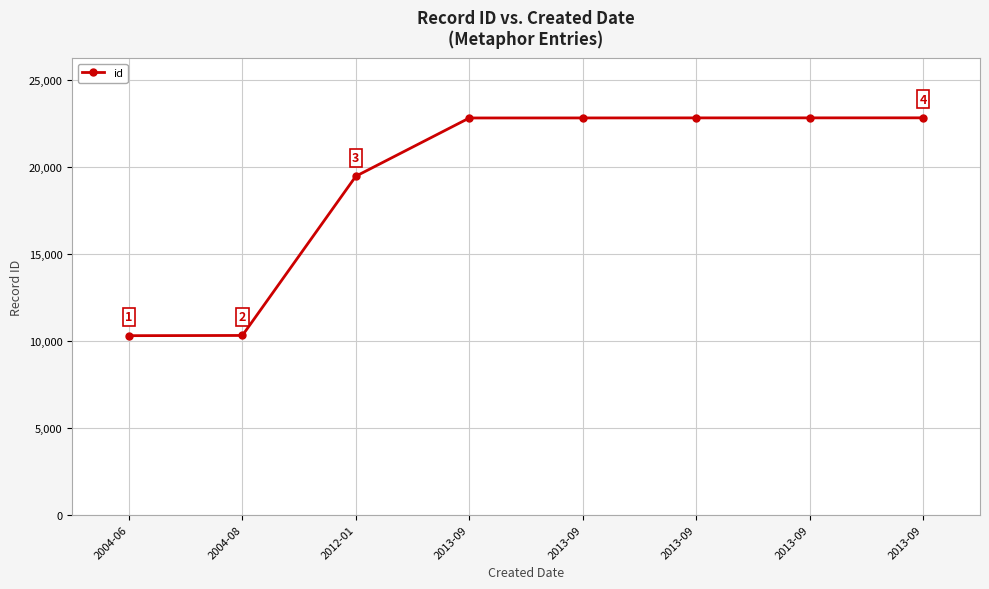

What is the value of the 7th point from the left?

22790